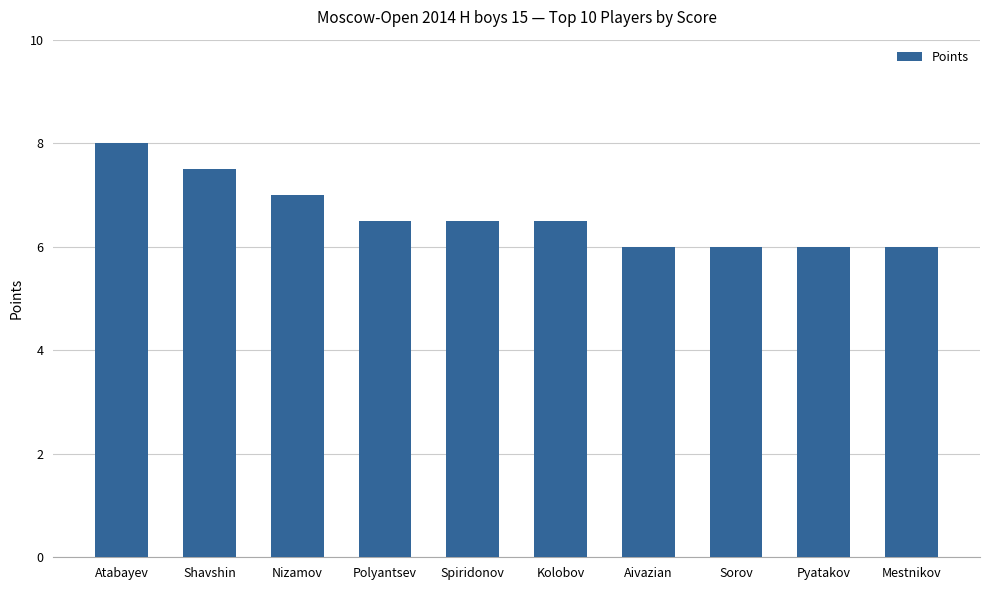

Which label corresponds to the largest value in the chart?

Atabayev